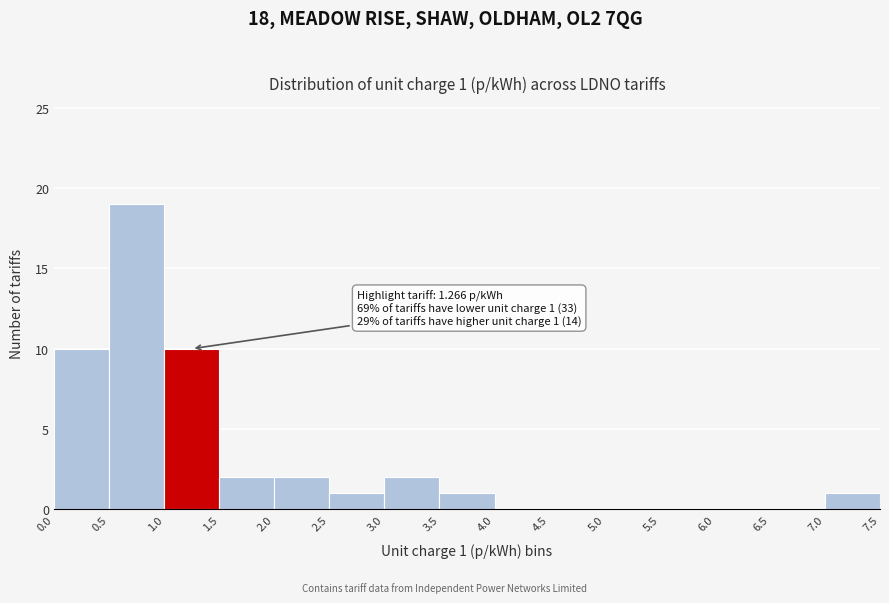

Over which range of the x-axis is the bar tallest?

0.5 to 1.0